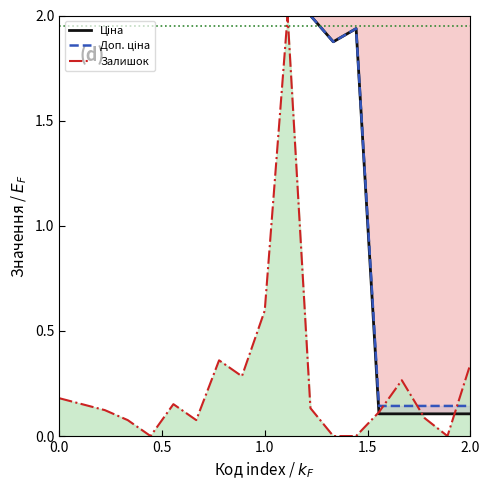

What is the highest value of the Залишок series?

2.0